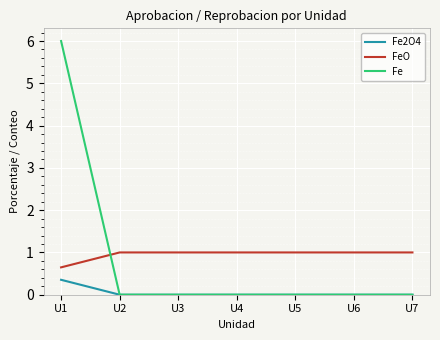

Is it true that FeO equals 1.0 at U5?

True